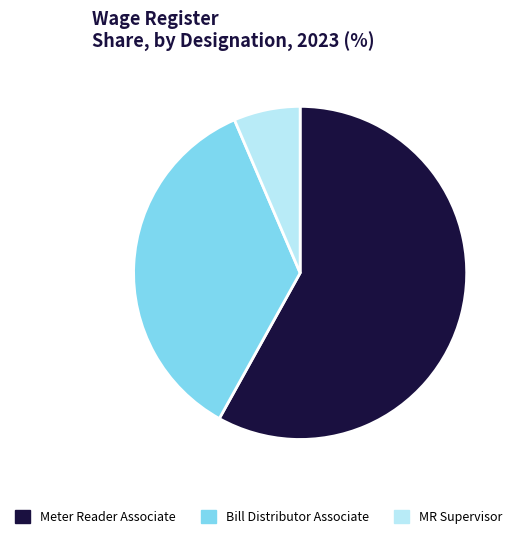

What is the smallest slice in the pie chart?

MR Supervisor